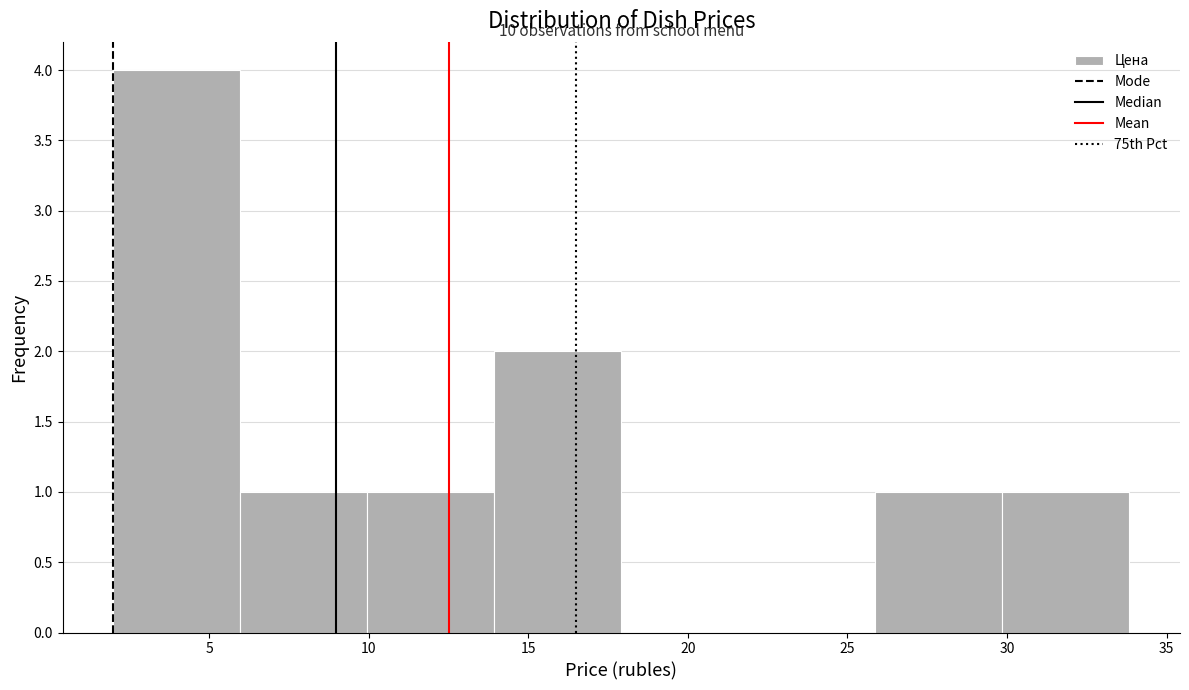

Which range on the x-axis has the tallest bar?

2 to 6